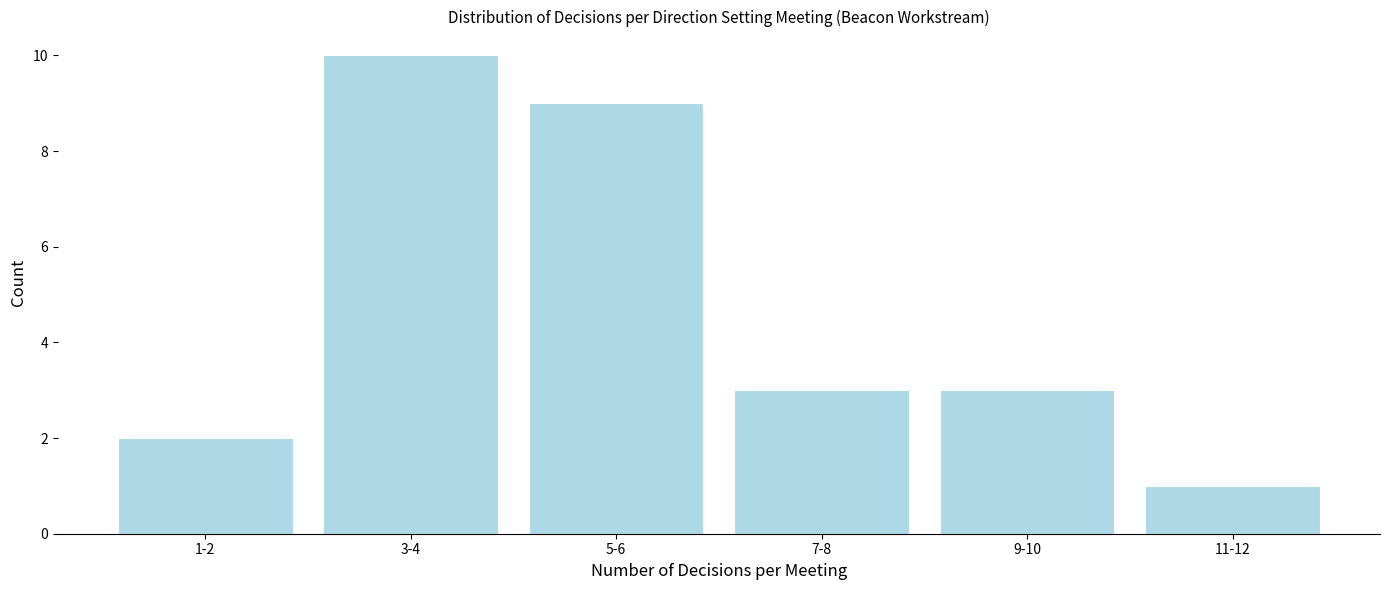

Reading left to right, what are all the values shown in this chart?

1-2=2	3-4=10	5-6=9	7-8=3	9-10=3	11-12=1